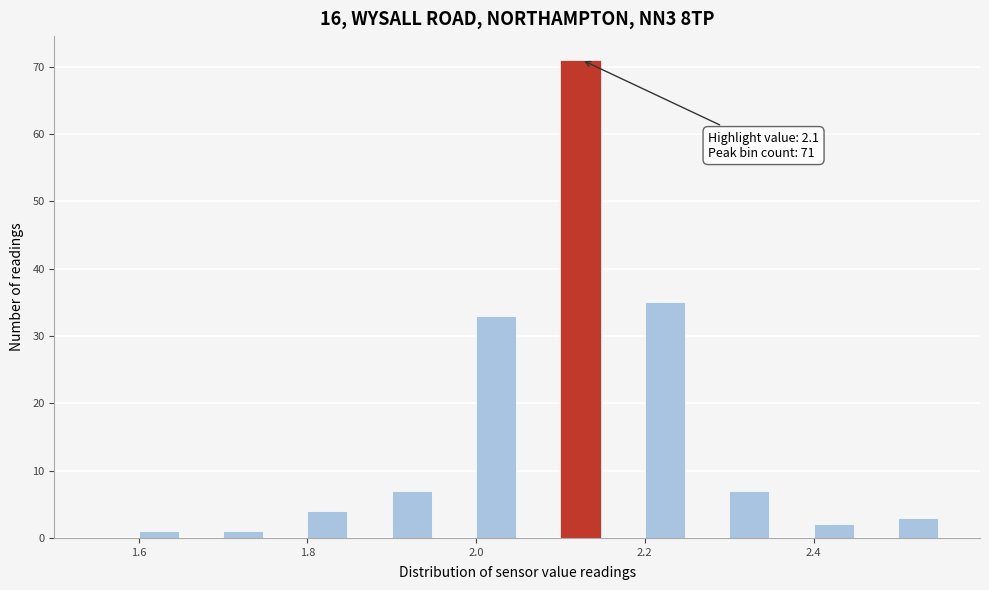

Read against the x-axis, roughly where is the centre of the tallest bar?

2.12